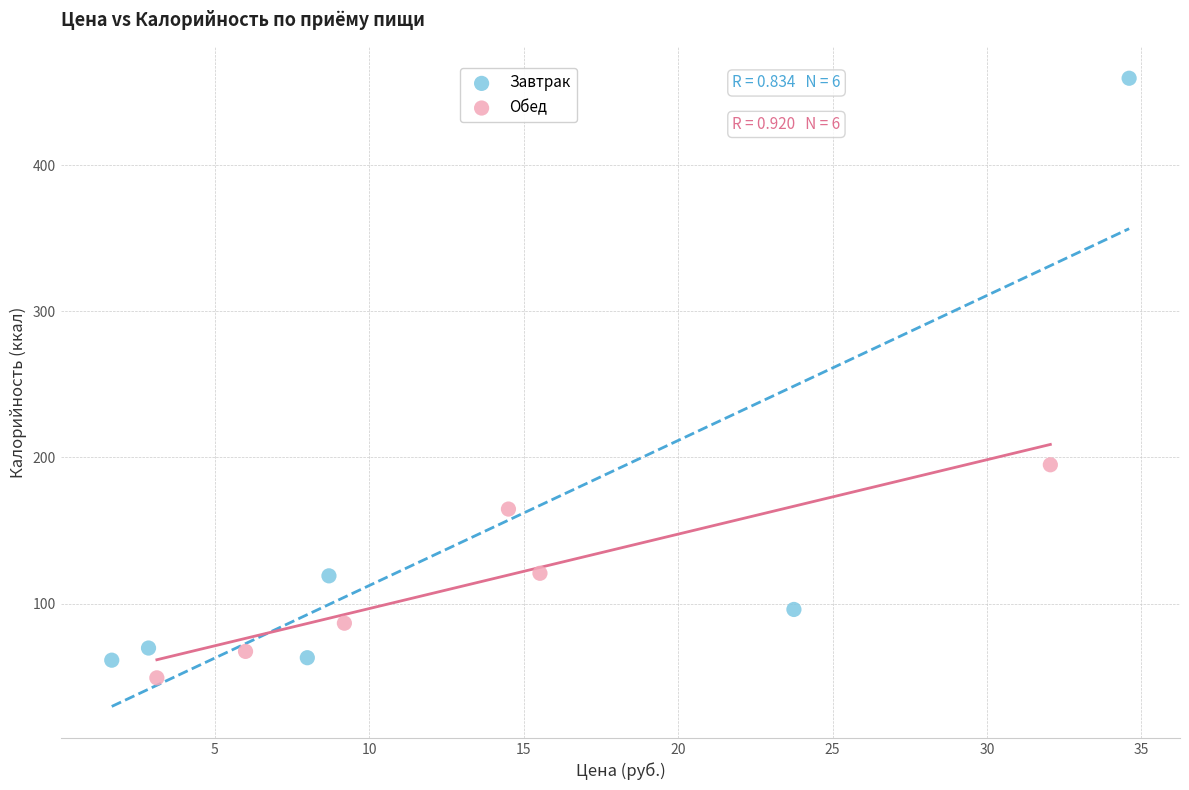

Which series reaches the minimum Y coordinate?

Обед